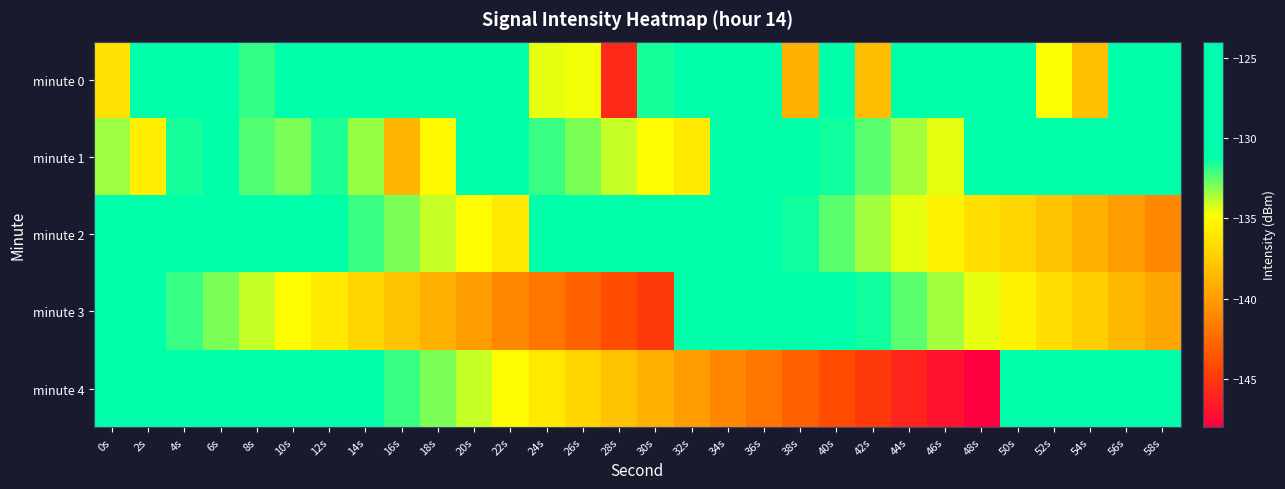

What is the total value across all series at 12s?

-655.8